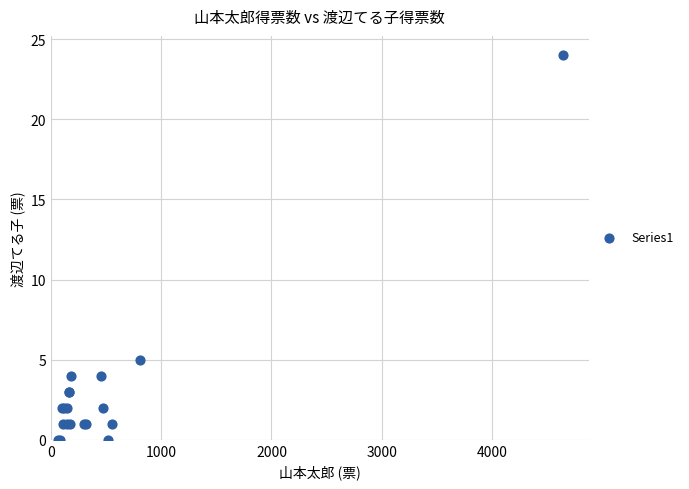

What Y value in the scatter plot is closest to 12?

5